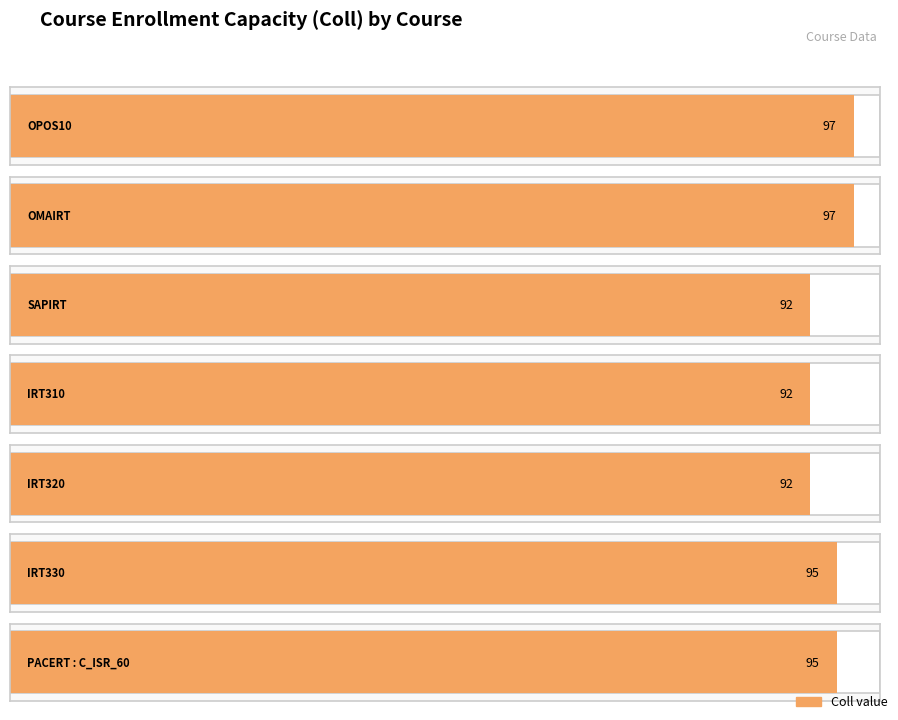

What is the sum of the values at OPOS10 and IRT310?

189